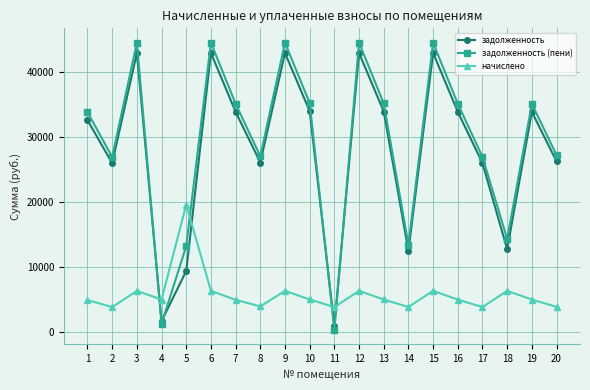

What is the highest value of the начислено series?

19574.2